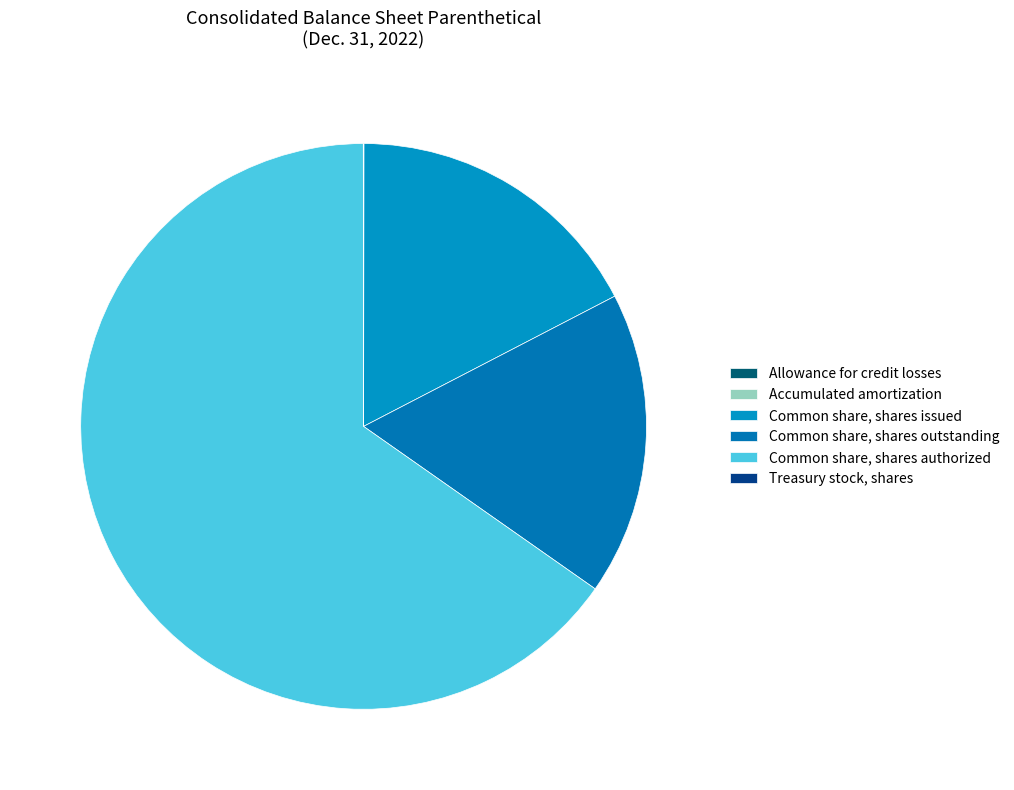

To the nearest percent, what is the average slice percentage?

17%